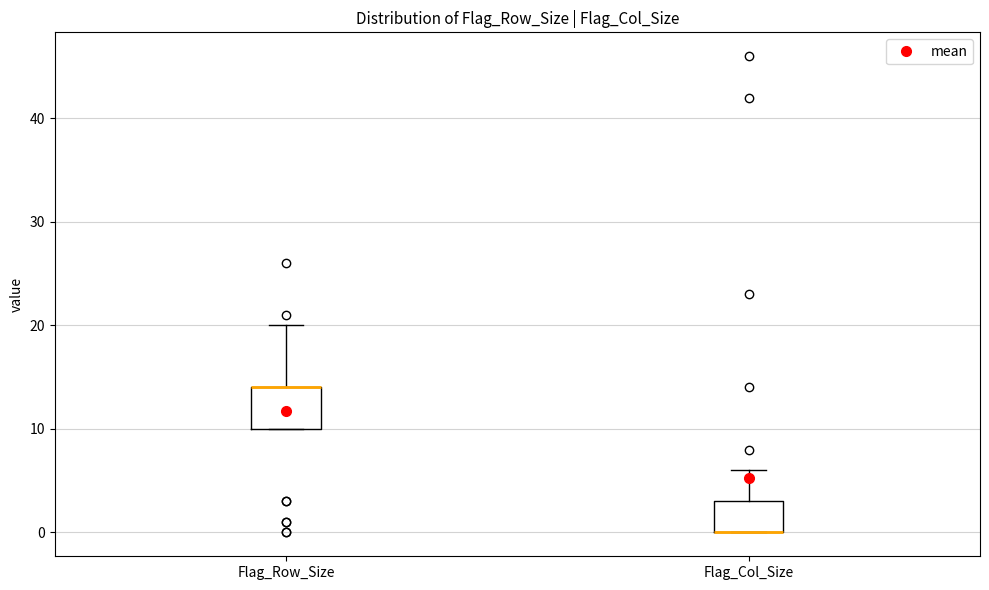

Where is the lower edge of the box for Flag_Col_Size on the y-axis? The values are not printed on the chart, so give them approximately, as read against the axis.

0